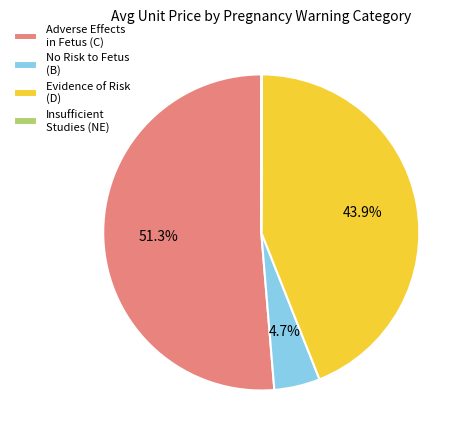

Between No Risk to Fetus (B) and Evidence of Risk (D), which is larger?

Evidence of Risk (D)